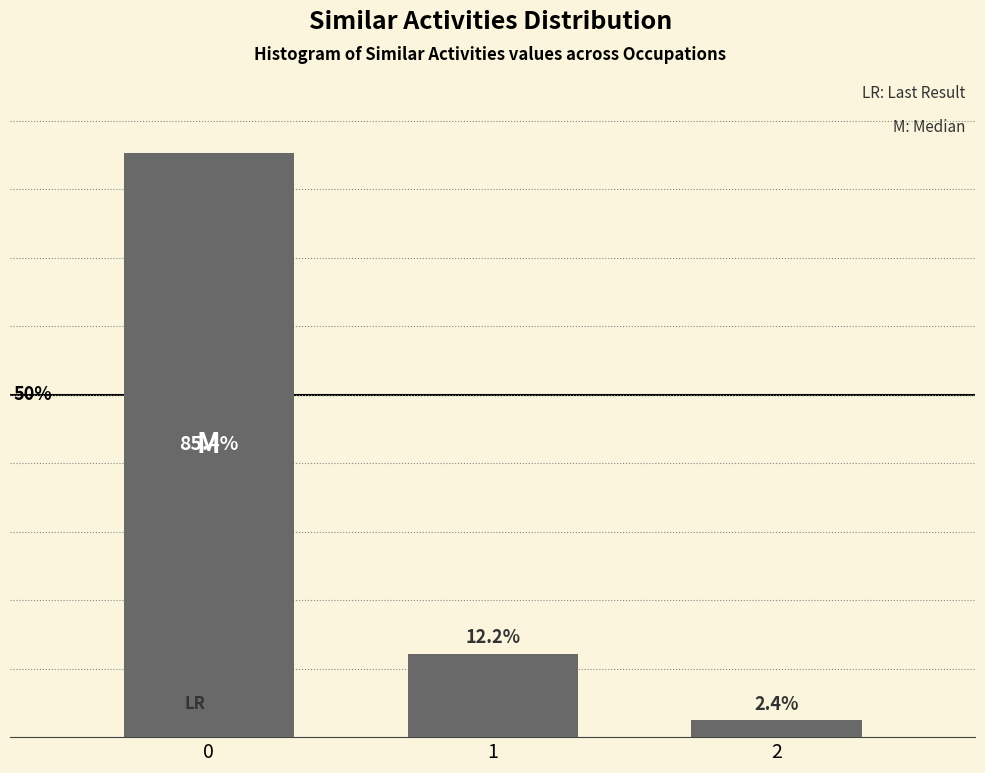

Rank the categories by value from highest to lowest.

0, 1, 2